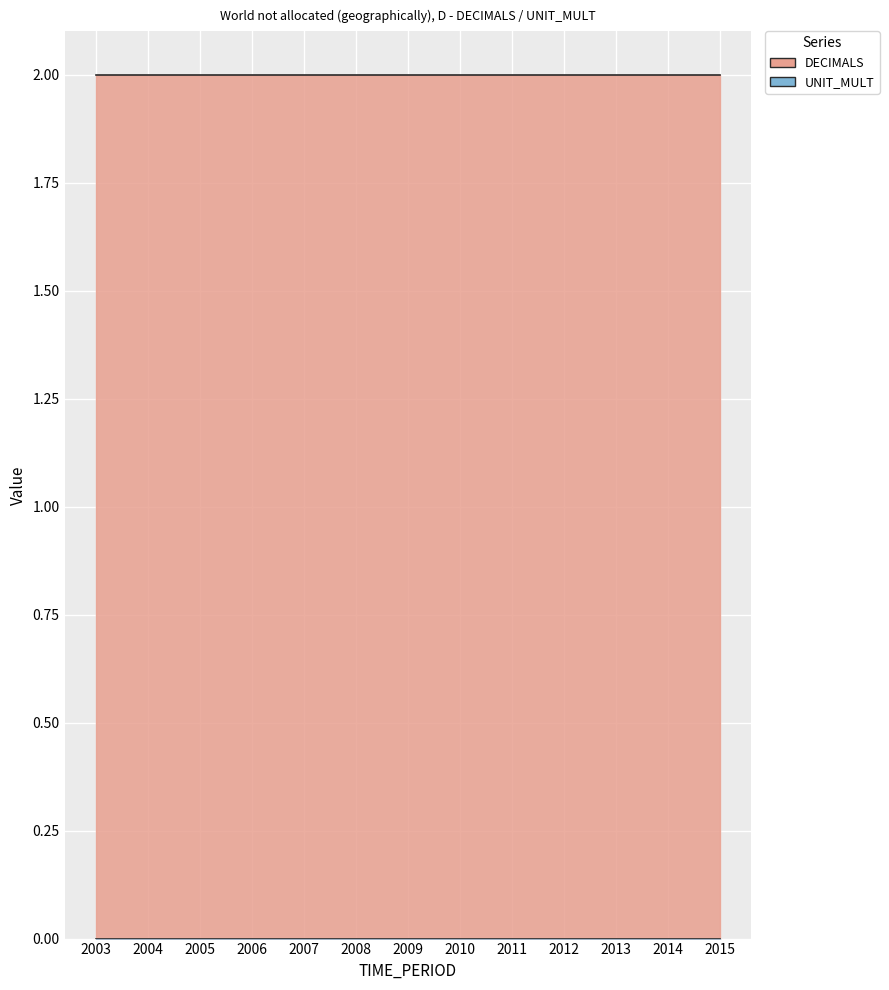

Which series changed the most between 2007 and 2014?

DECIMALS